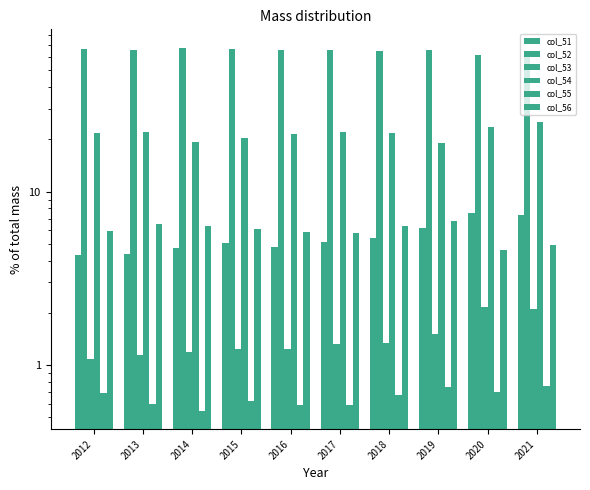

The col_51 series shows 5.4 at 2018. True or false?

True